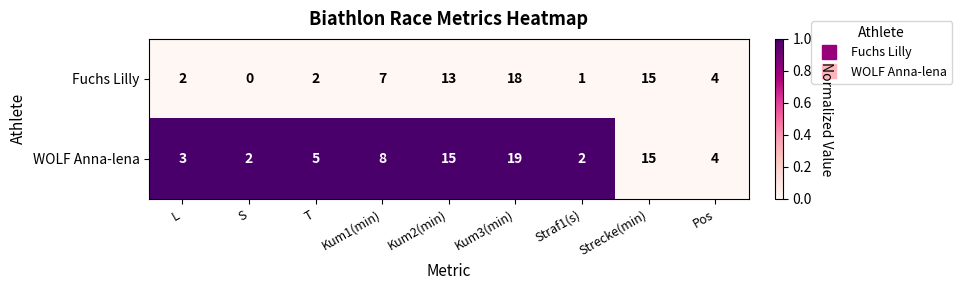

At which category does the chart reach its minimum across all series?

S